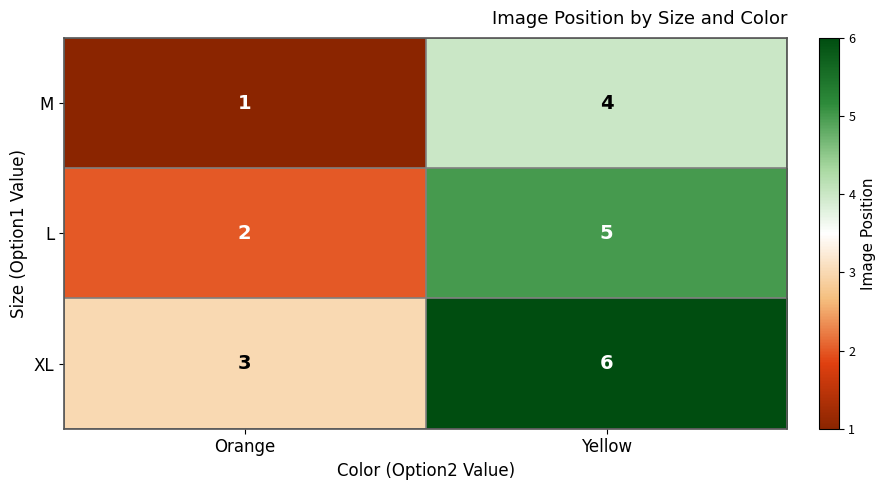

At which label is XL closest to 4?

Orange